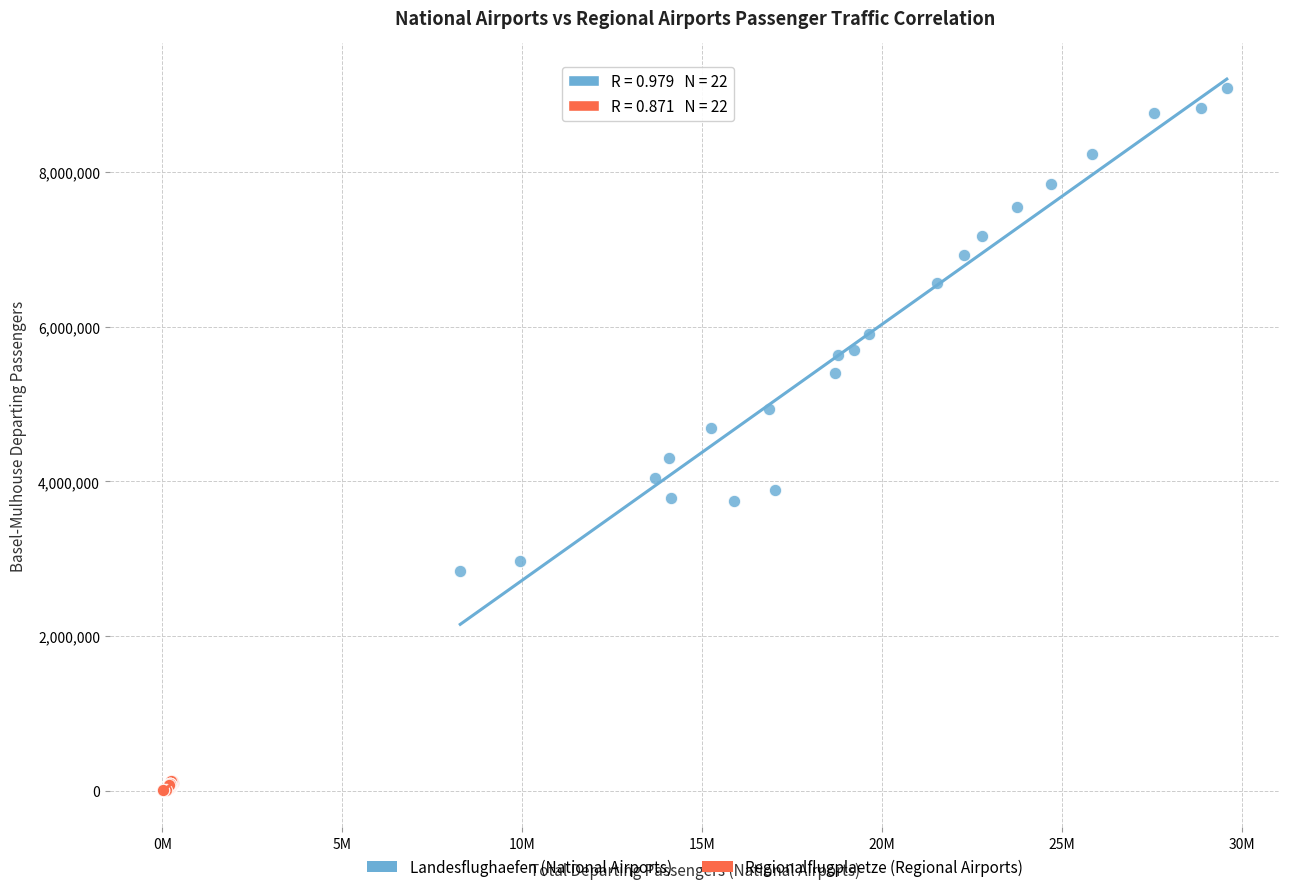

Which series contains the highest Y value?

Landesflughaefen (National Airports)